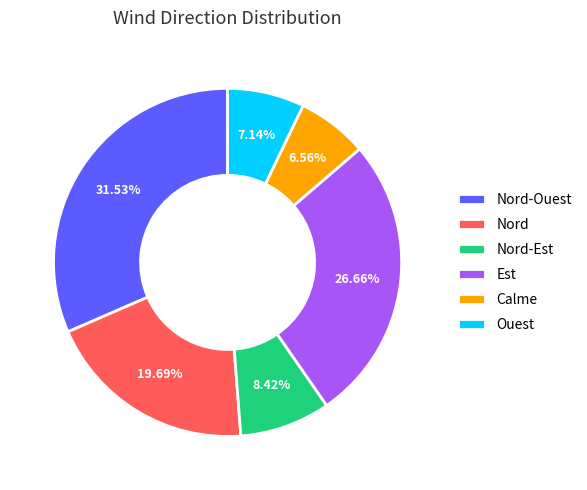

To the nearest percent, what percentage of the pie is Nord-Ouest?

32%